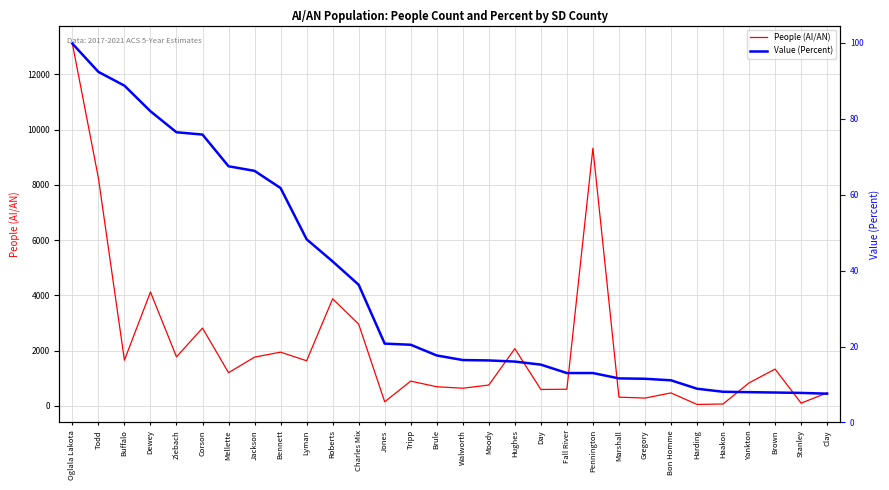

How many interior local valleys does the People (AI/AN) series have?

10